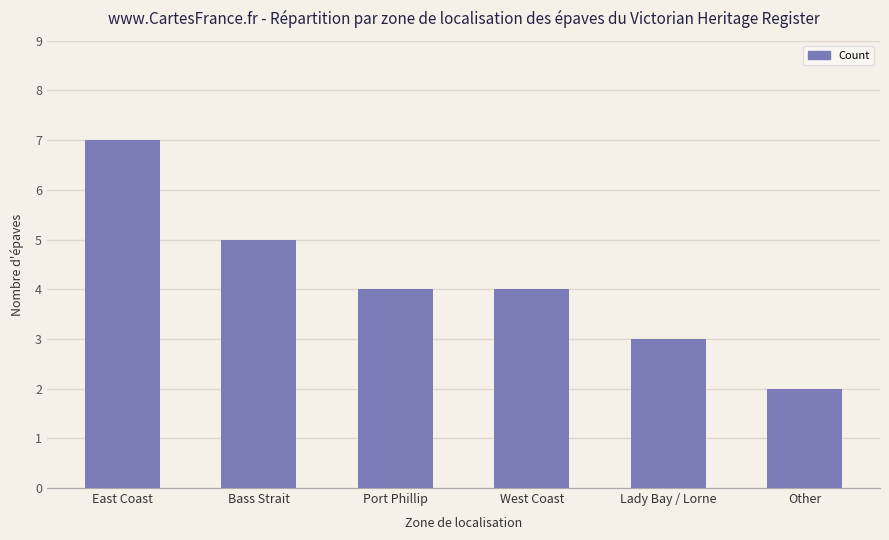

What is the maximum value shown in the chart?

7